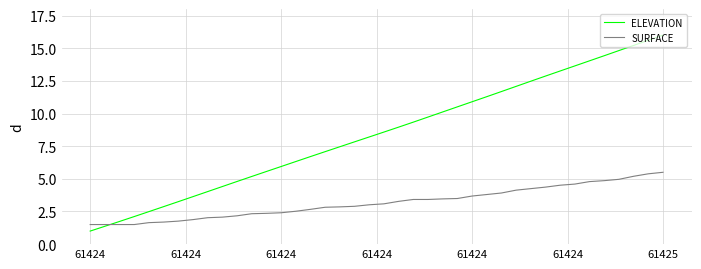

What is the lowest value of the SURFACE series?

1.5